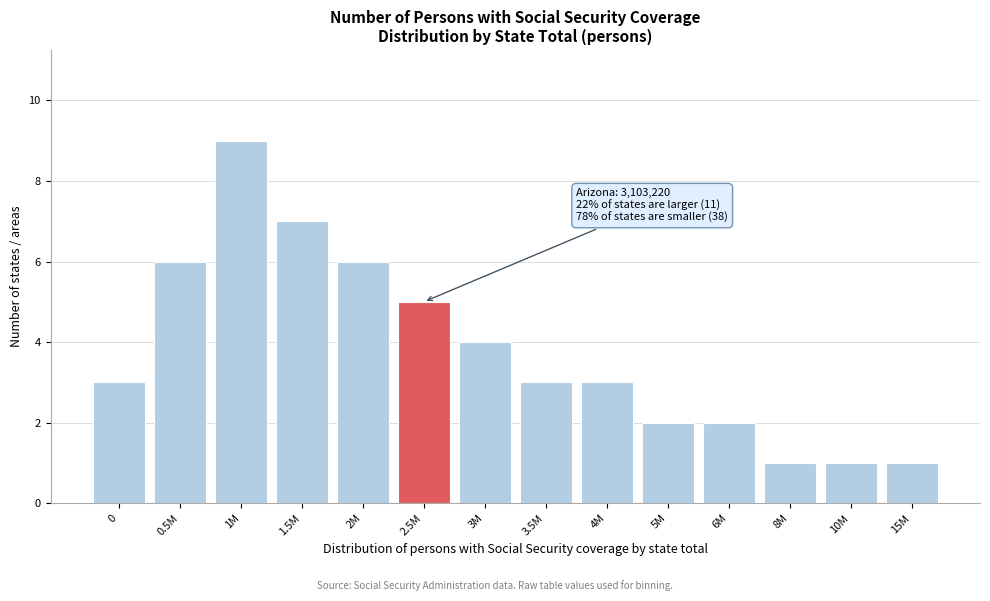

Reading right to left, what are all the values shown in this chart?

15M=1	10M=1	8M=1	6M=2	5M=2	4M=3	3.5M=3	3M=4	2.5M=5	2M=6	1.5M=7	1M=9	0.5M=6	0=3